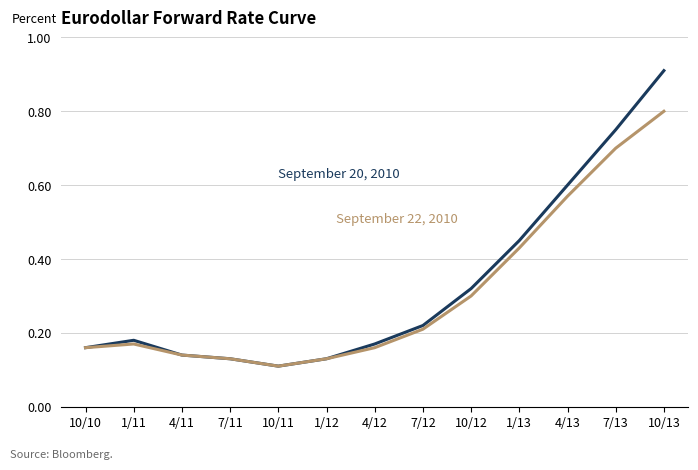

How many series are shown in this chart?

2